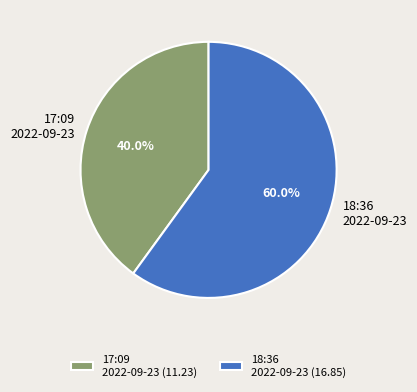

Count the number of slices in the pie.

2